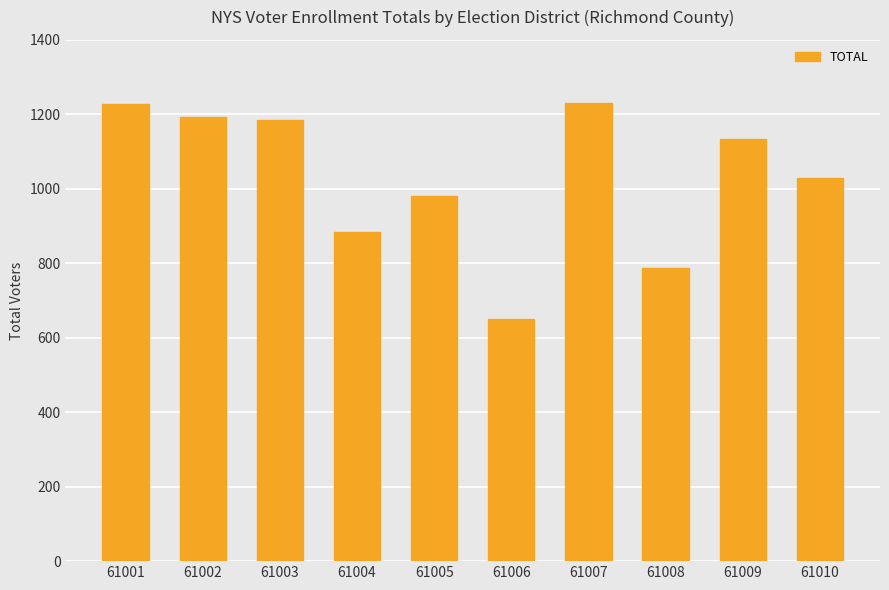

Count the number of categories in the chart.

10